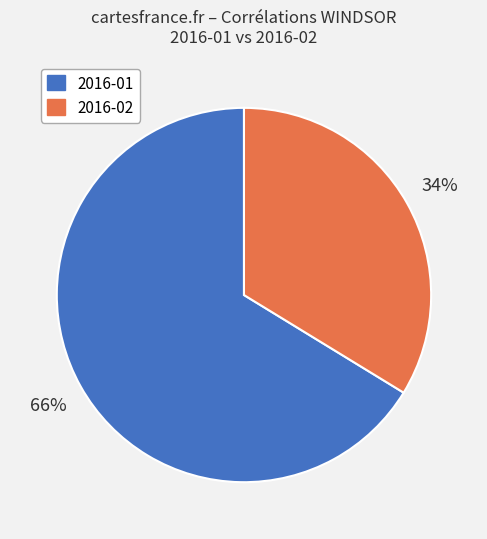

Is the sum of 2016-02 and 2016-01 greater than half?

Yes